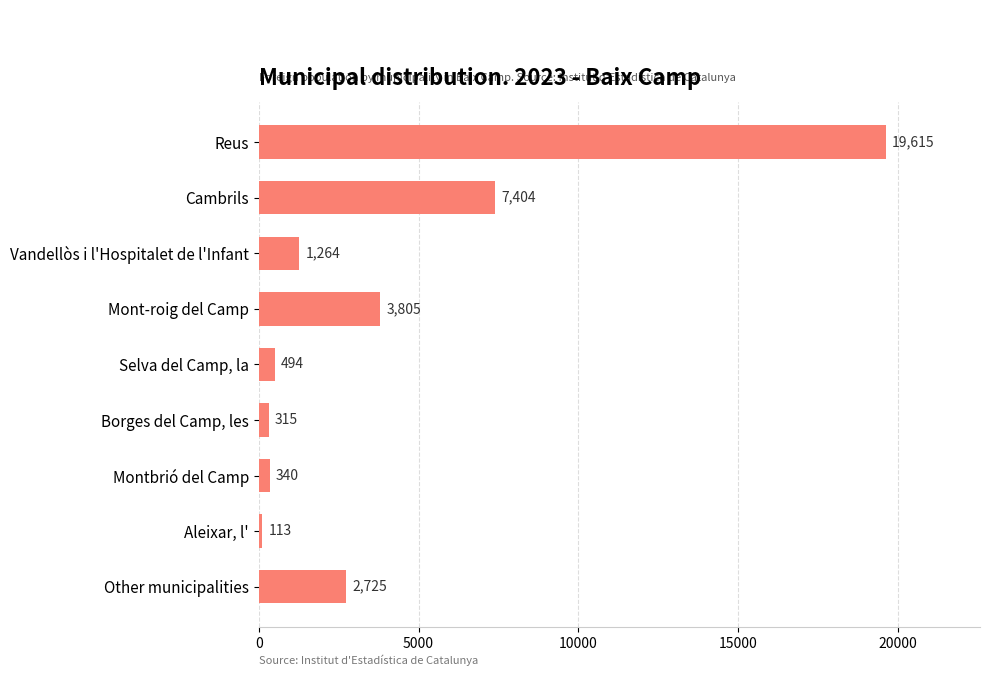

At which label is the value closest to 9864?

Cambrils